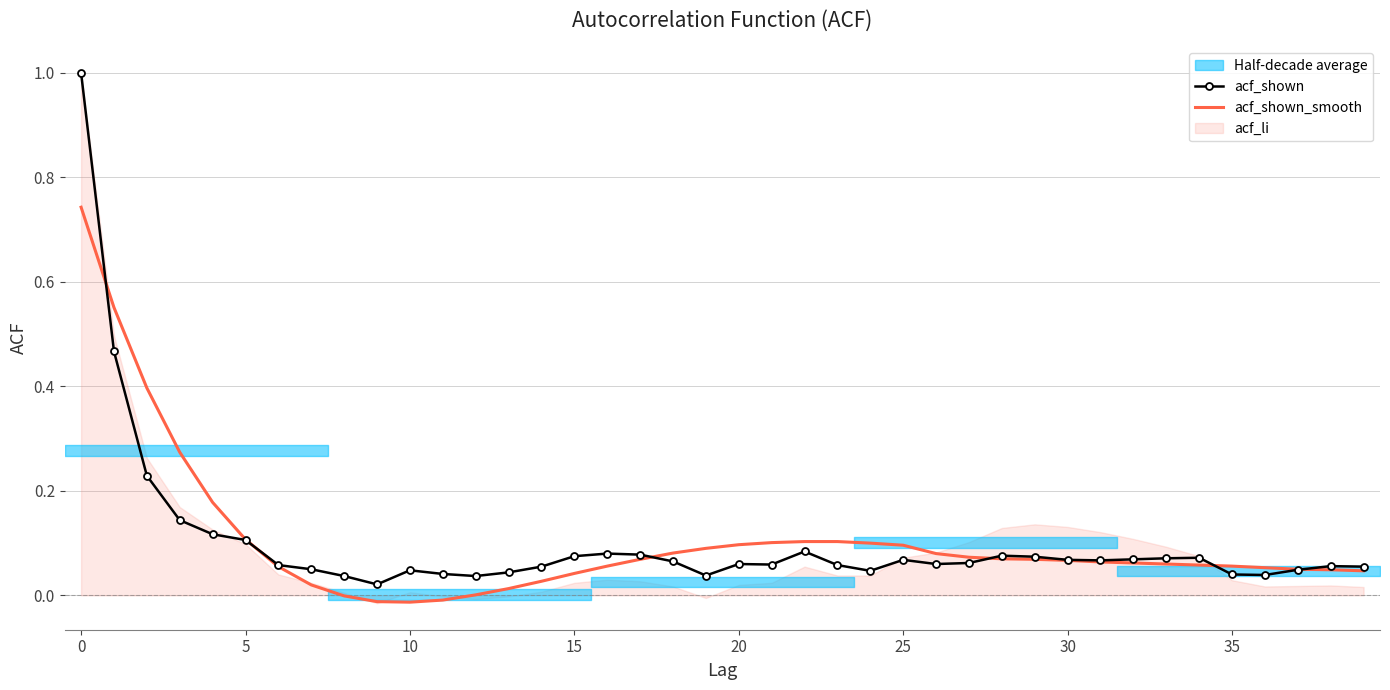

List the series in order of their overall mean, lowest first.

acf_shown, acf_shown_smooth